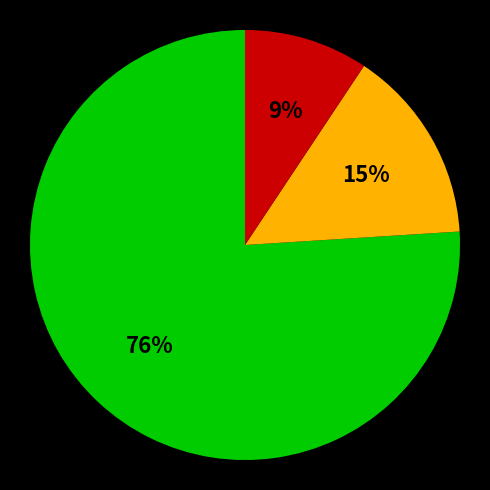

Is there a majority slice in this chart?

Yes